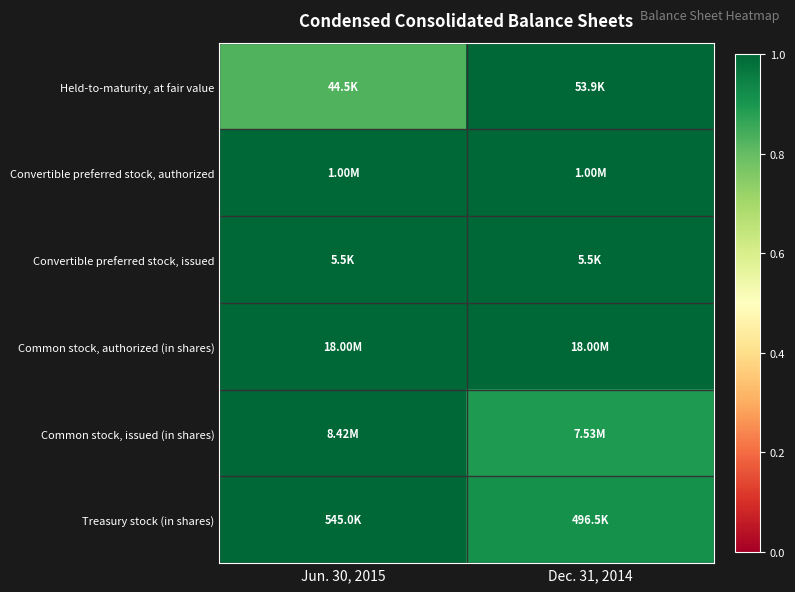

Which has a higher value, Jun. 30, 2015 or Dec. 31, 2014?

Dec. 31, 2014